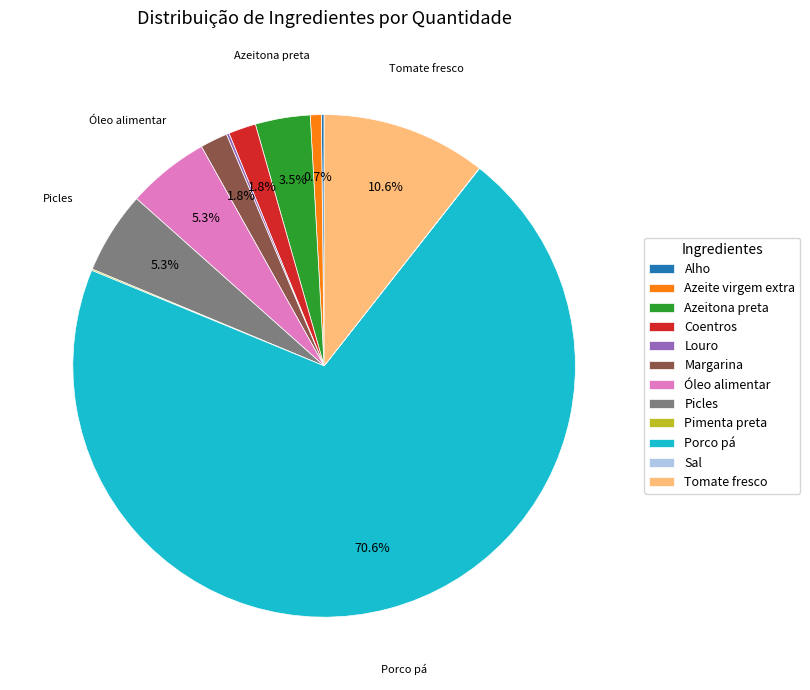

What is the largest slice in the pie chart?

Porco pá